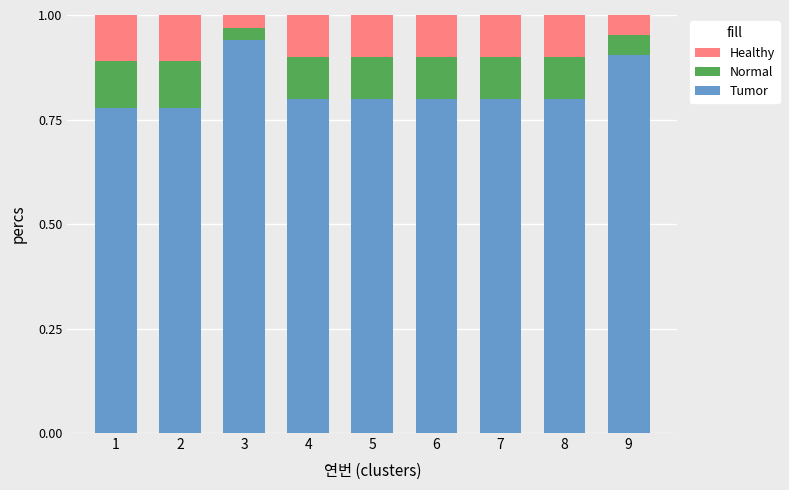

Are the bars grouped side by side (vs. stacked)?

No